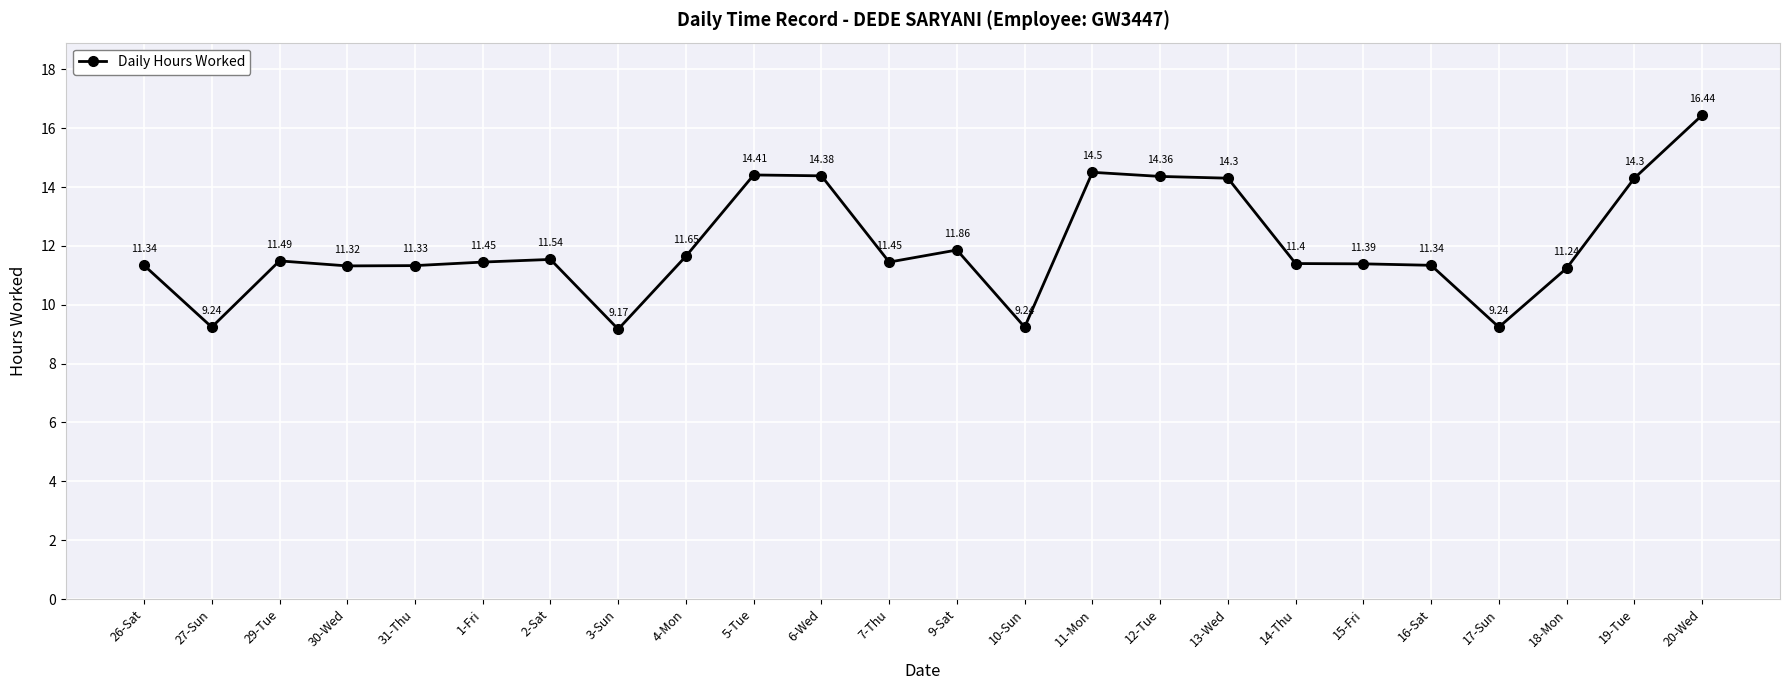

How many points are higher than both their immediate neighbors (excluding endpoints)?

5